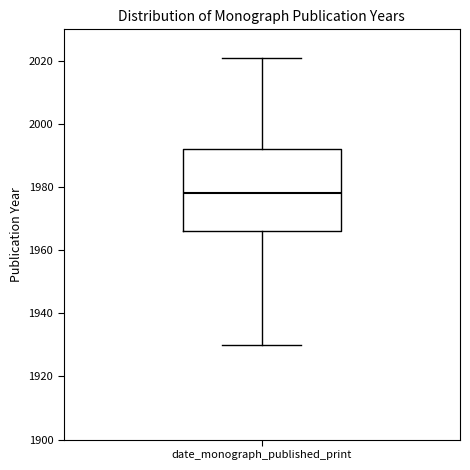

Transcribe this box plot: give where the median line is, the range the box spans, and where the two whiskers end, as read against the y-axis. The values are not printed on the chart, so give them approximately, as read against the axis.

median 1978, box 1966 to 1992, whiskers 1930 to 2022